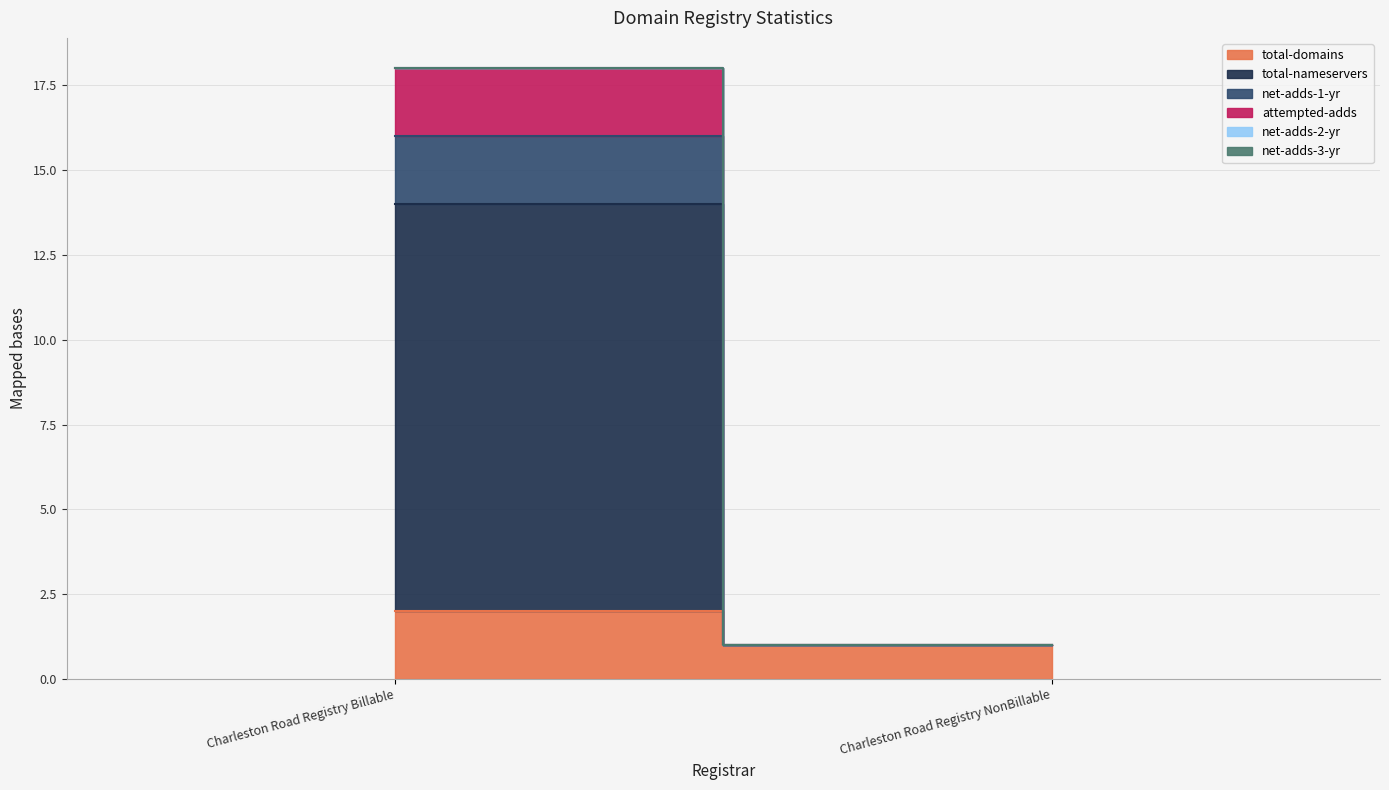

What is the difference between the highest and lowest values at Charleston Road Registry NonBillable?

1